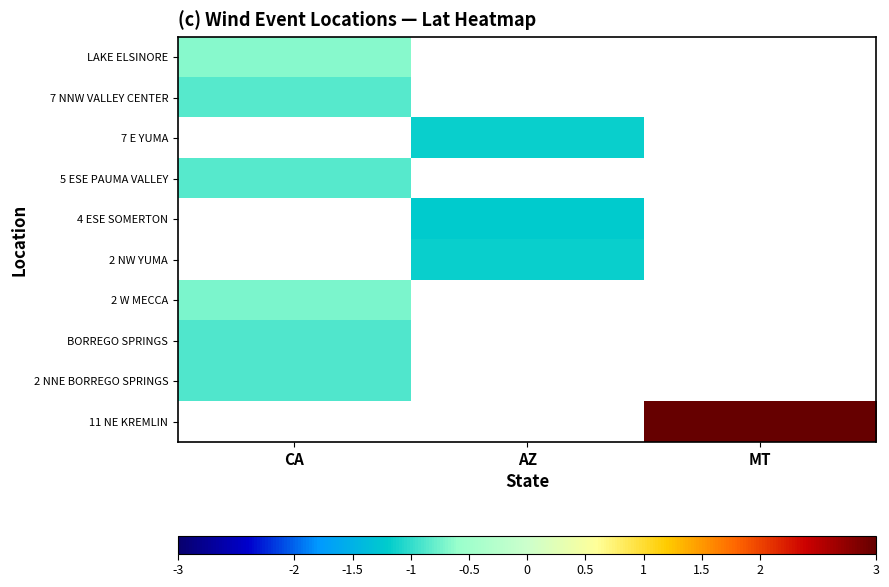

What is the greatest value displayed?

6.8